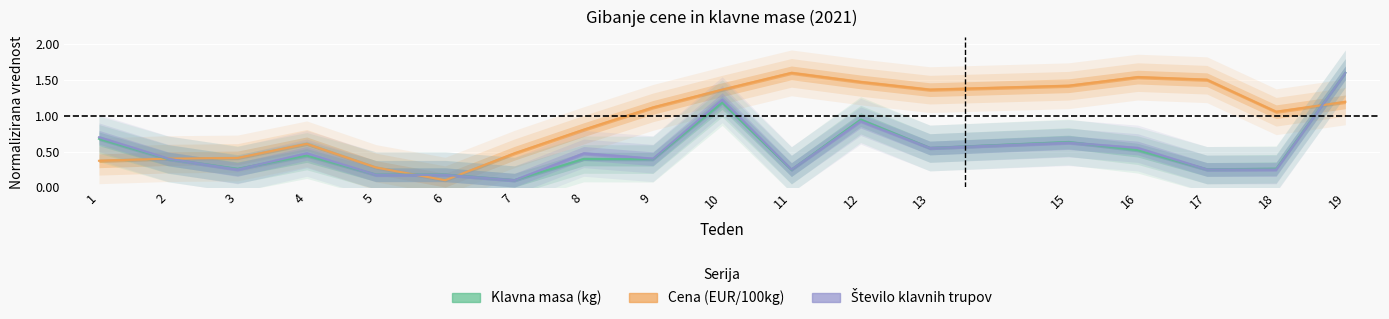

At which category does the chart reach its minimum across all series?

6